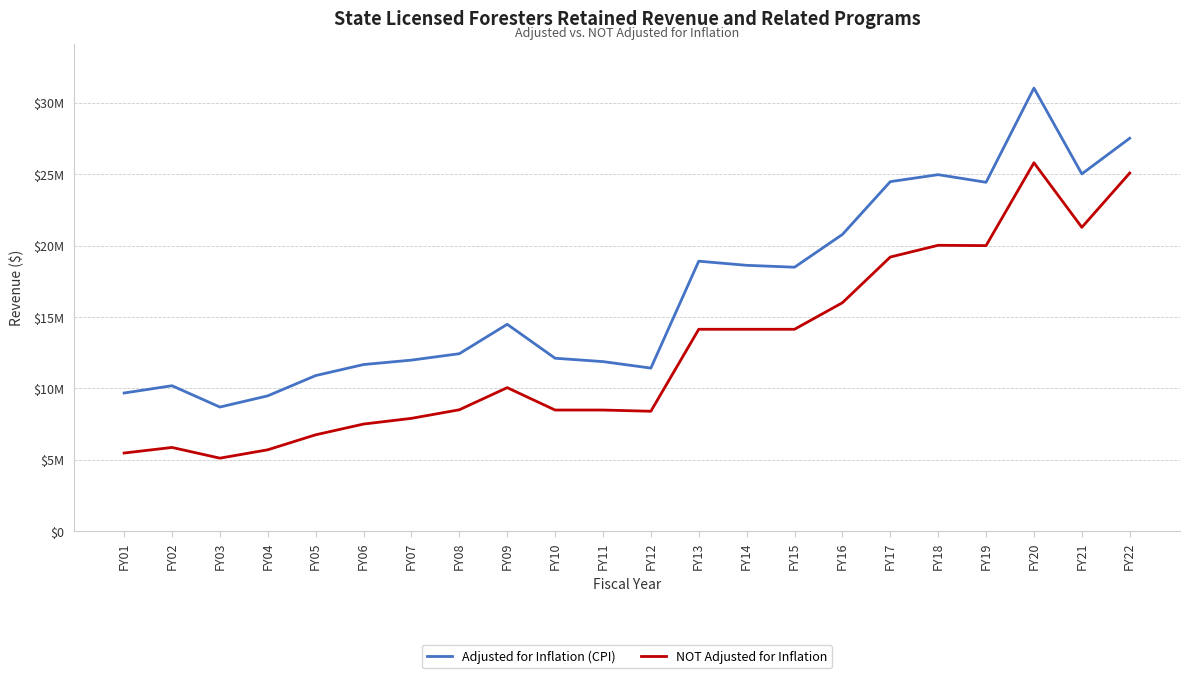

Does the chart display data point markers on the line(s)?

No